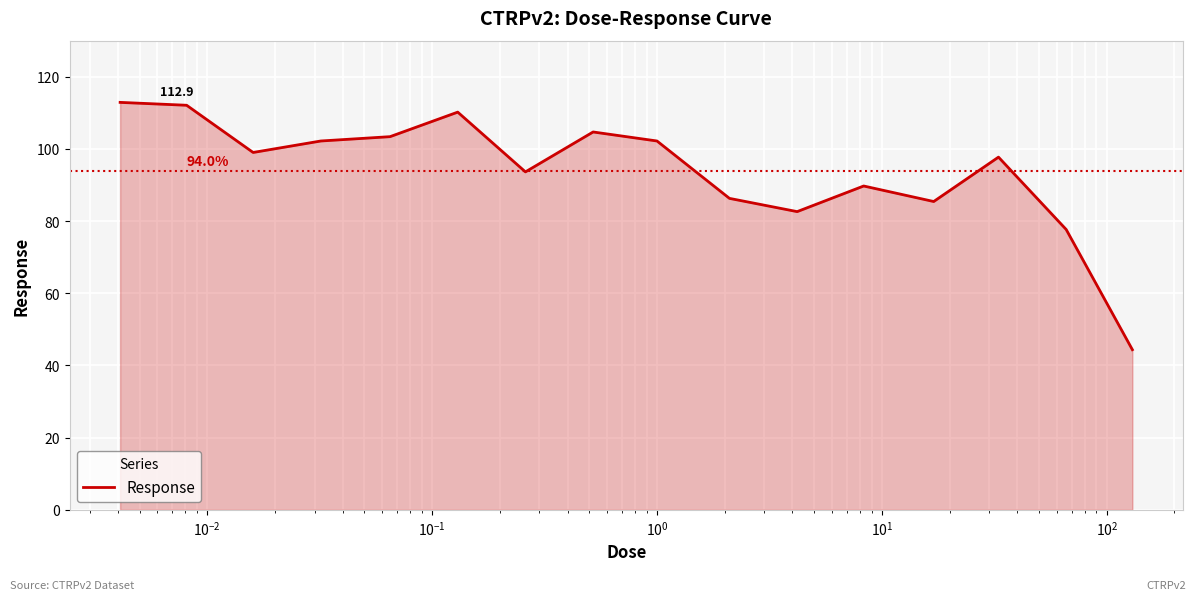

What is the difference between the maximum and minimum values?

68.5